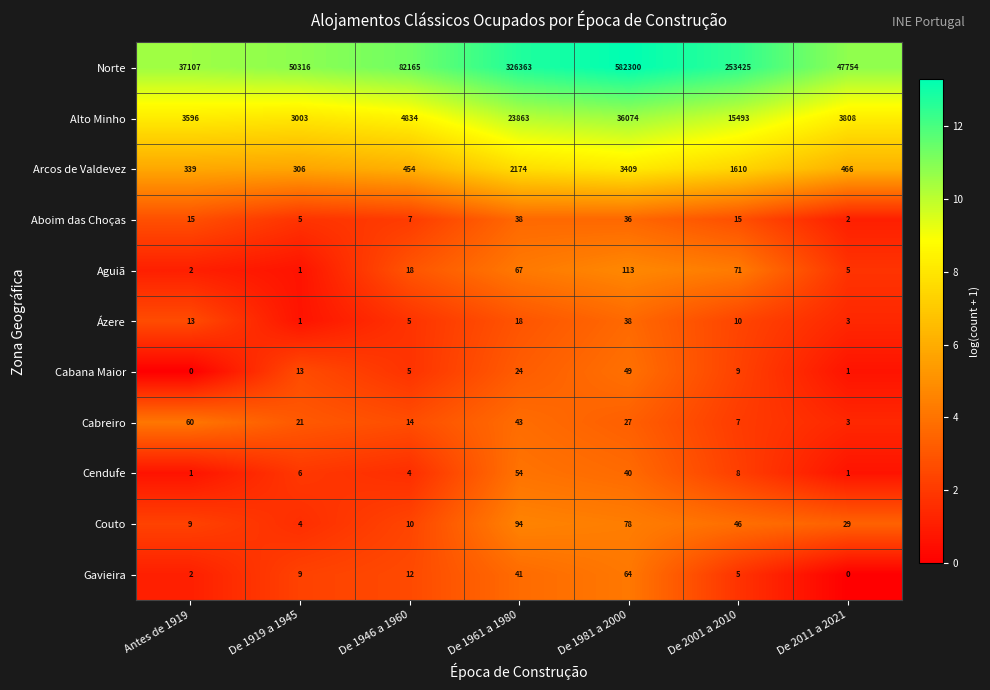

What is the approximate value of Alto Minho at De 2011 a 2021?

3808